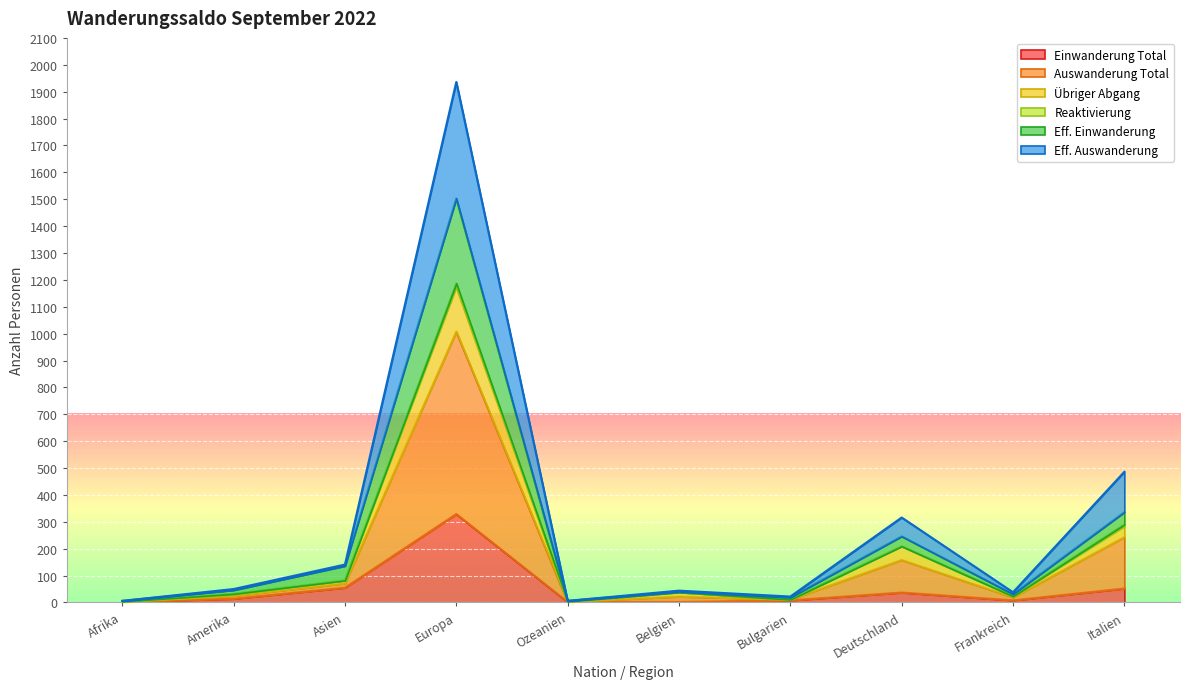

What is the sum of all Eff. Auswanderung values?

3045